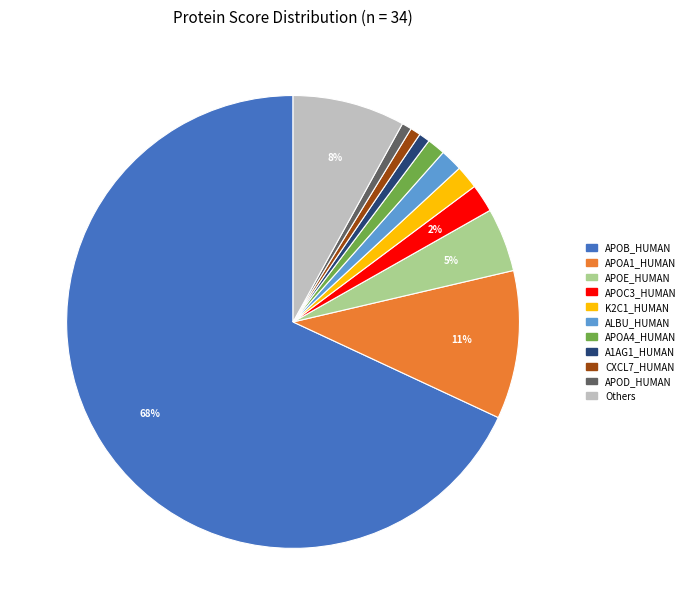

To the nearest percent, what is the average slice percentage?

9%